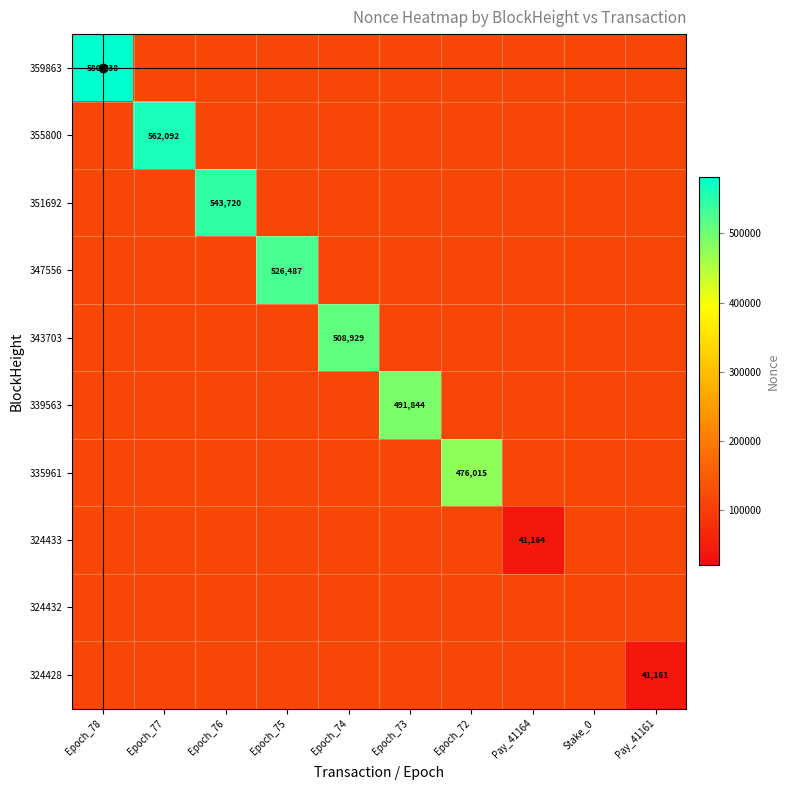

What is the greatest value displayed?

580738.0